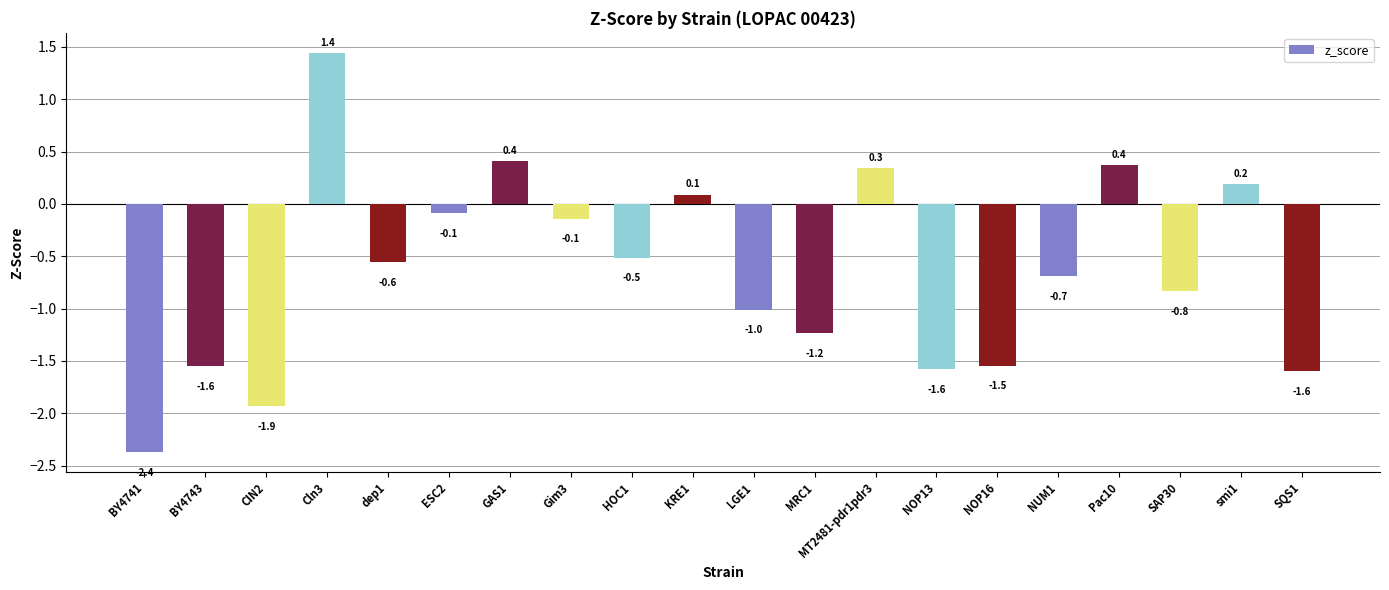

The value at dep1 is -0.6. True or false?

True